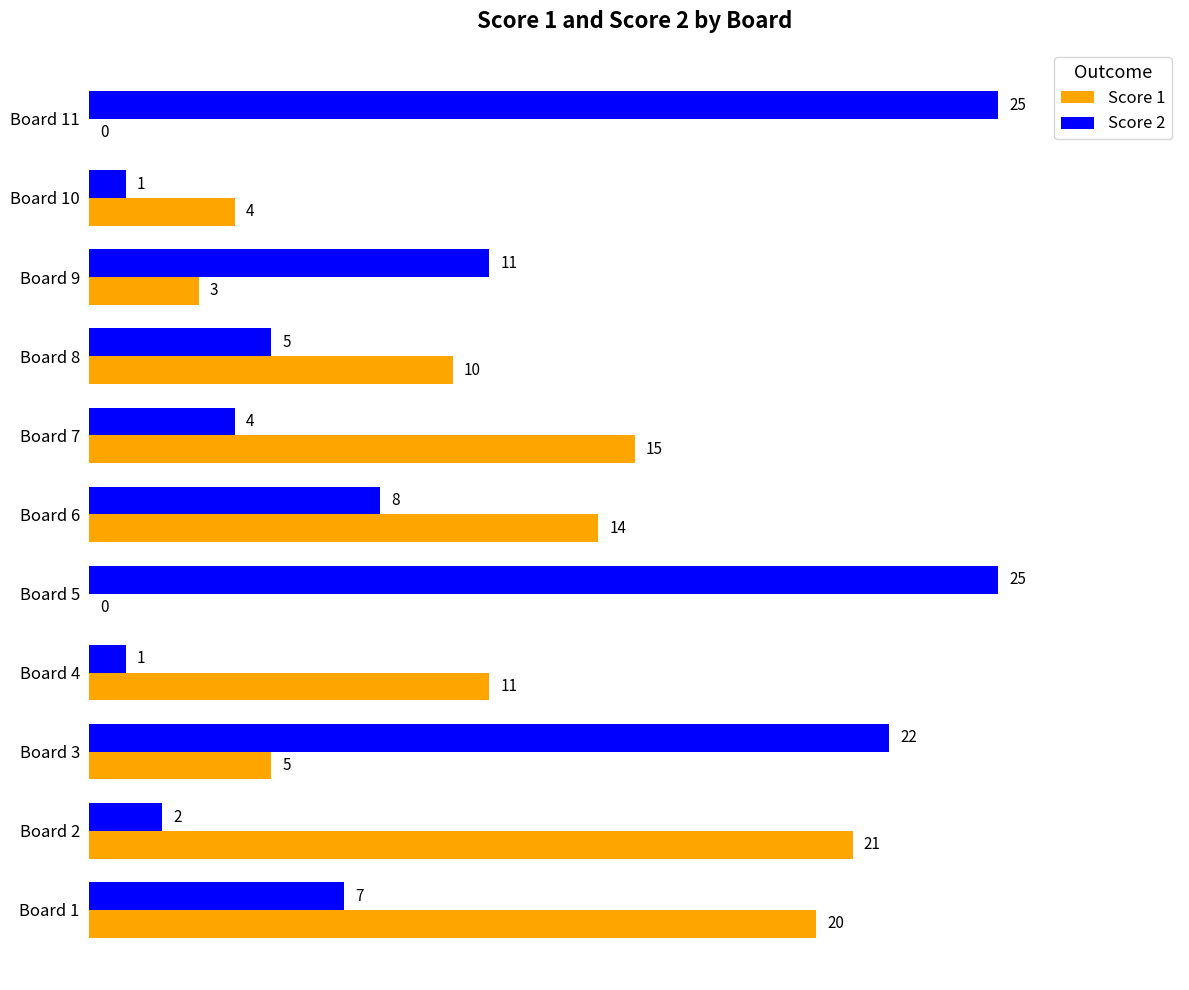

At which label does Score 1 reach its peak?

Board 2